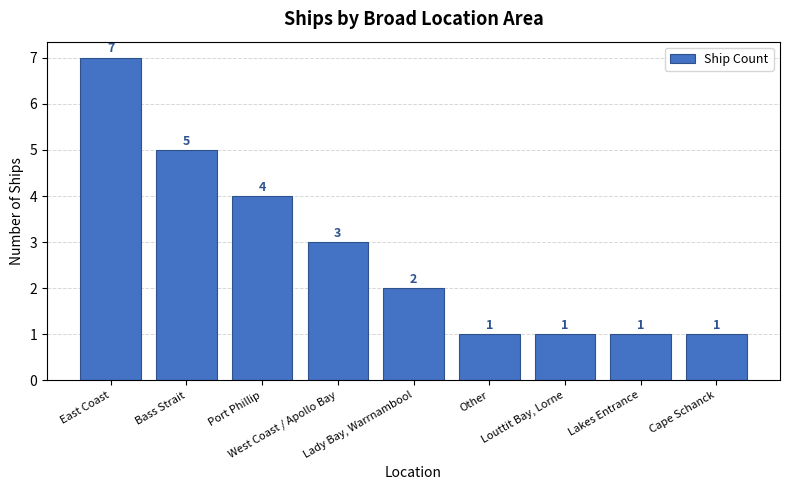

Which category has the highest value across all series?

East Coast